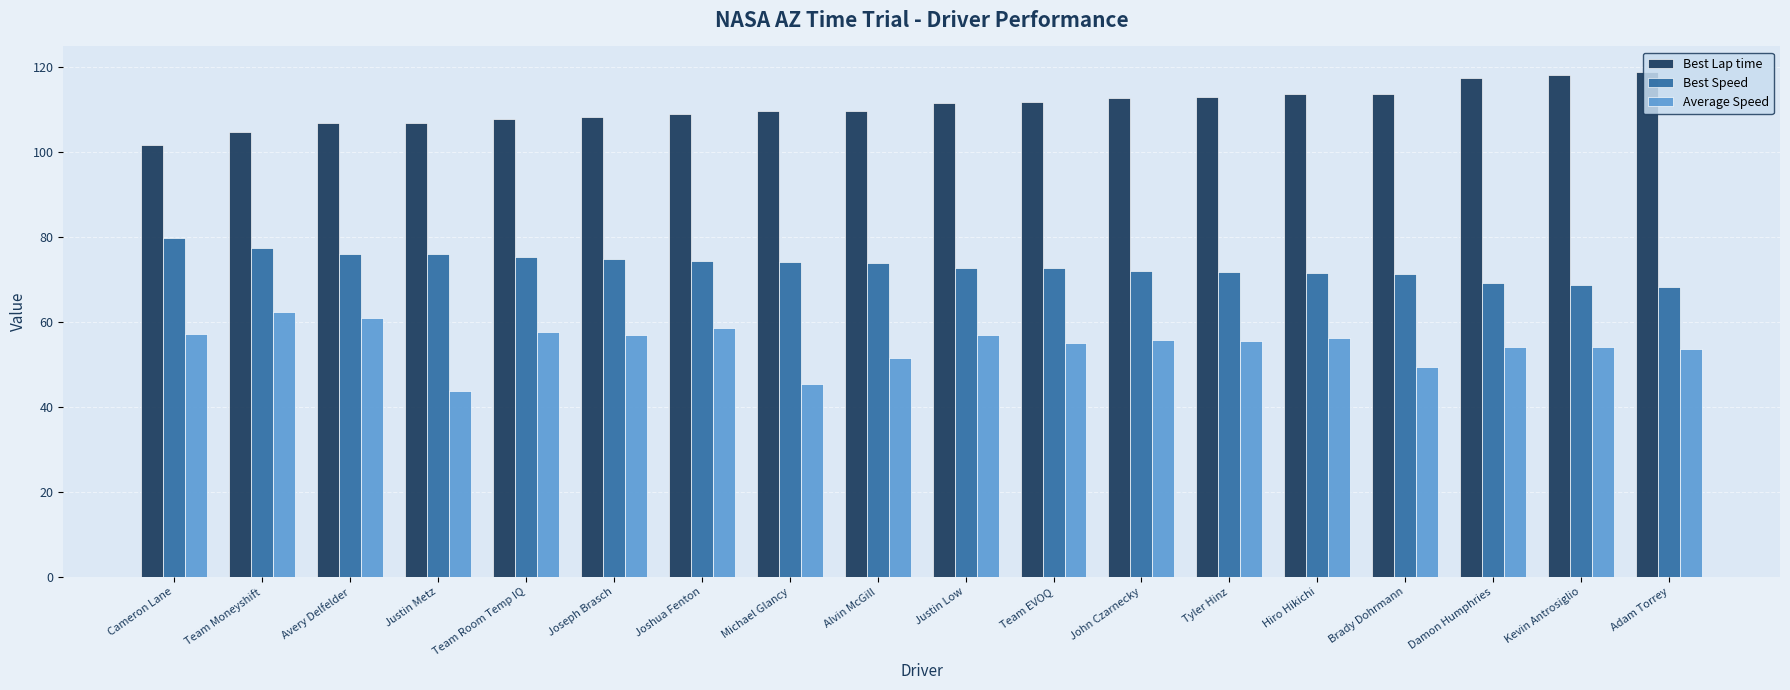

What are all the series names shown in the legend?

Best Lap time, Best Speed, Average Speed